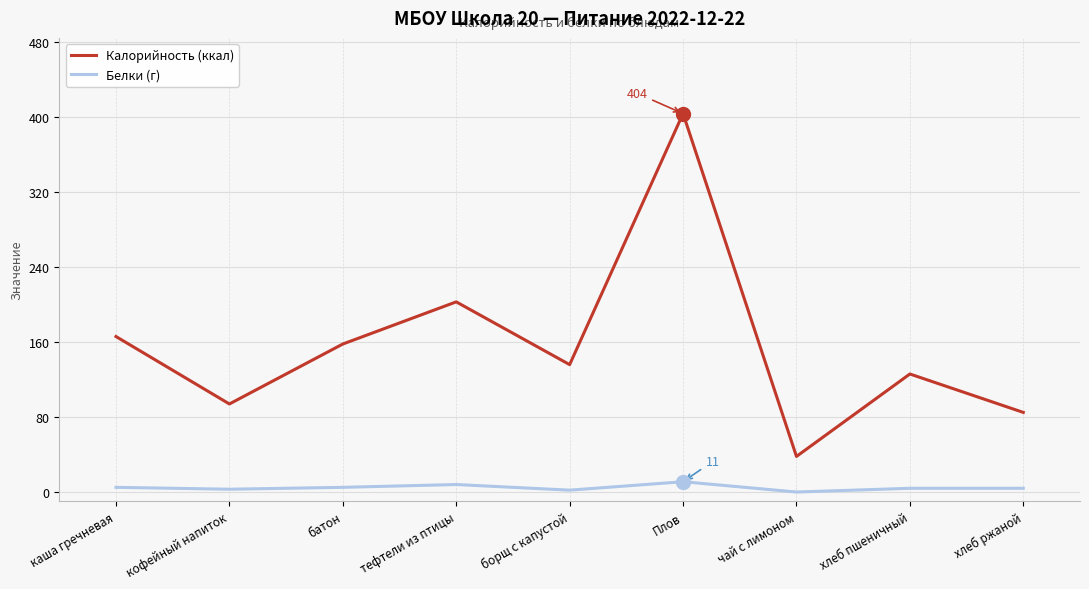

The value of Калорийность (ккал) at батон is 225. True or false?

False